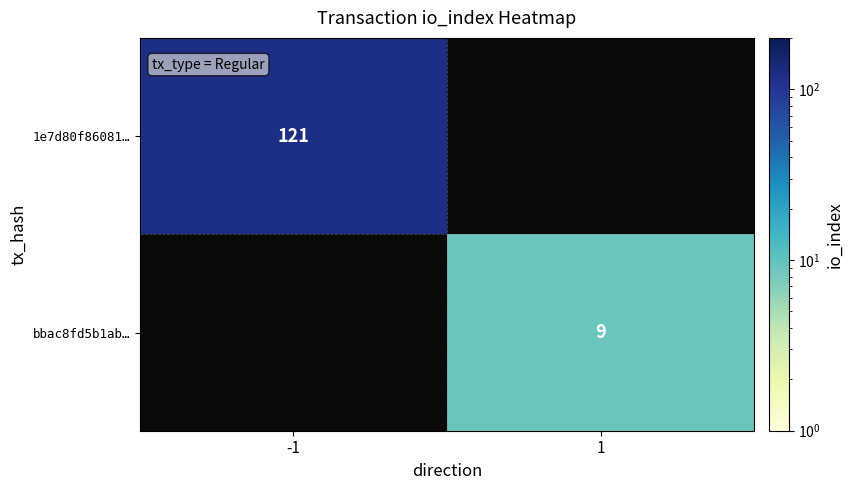

The bbac8fd5b1ab… series shows 3 at 1. True or false?

False